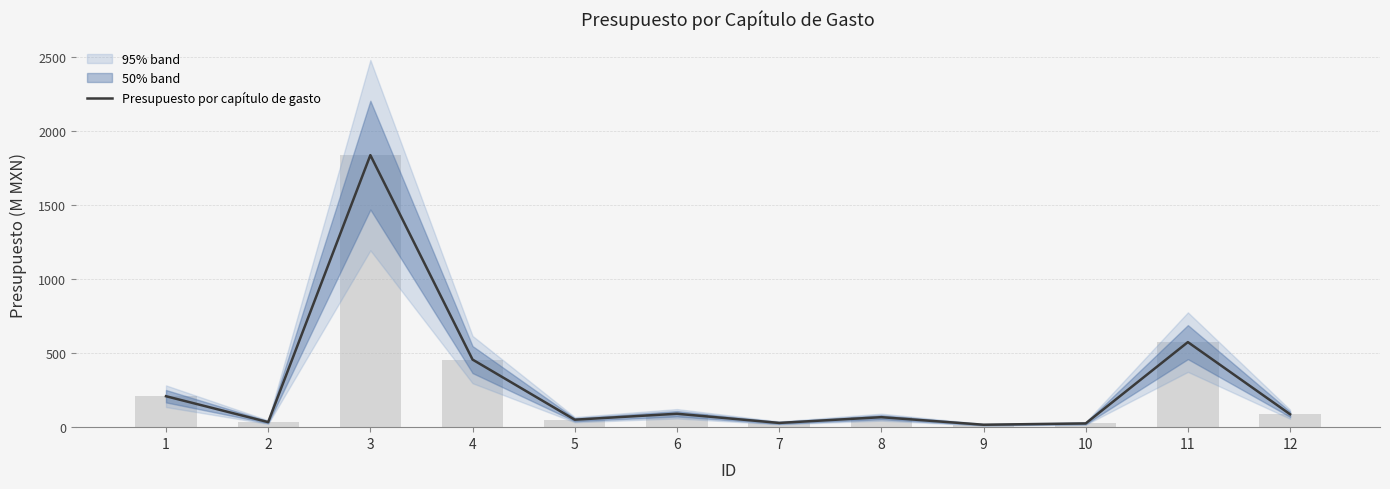

How many bars are there in total?

12